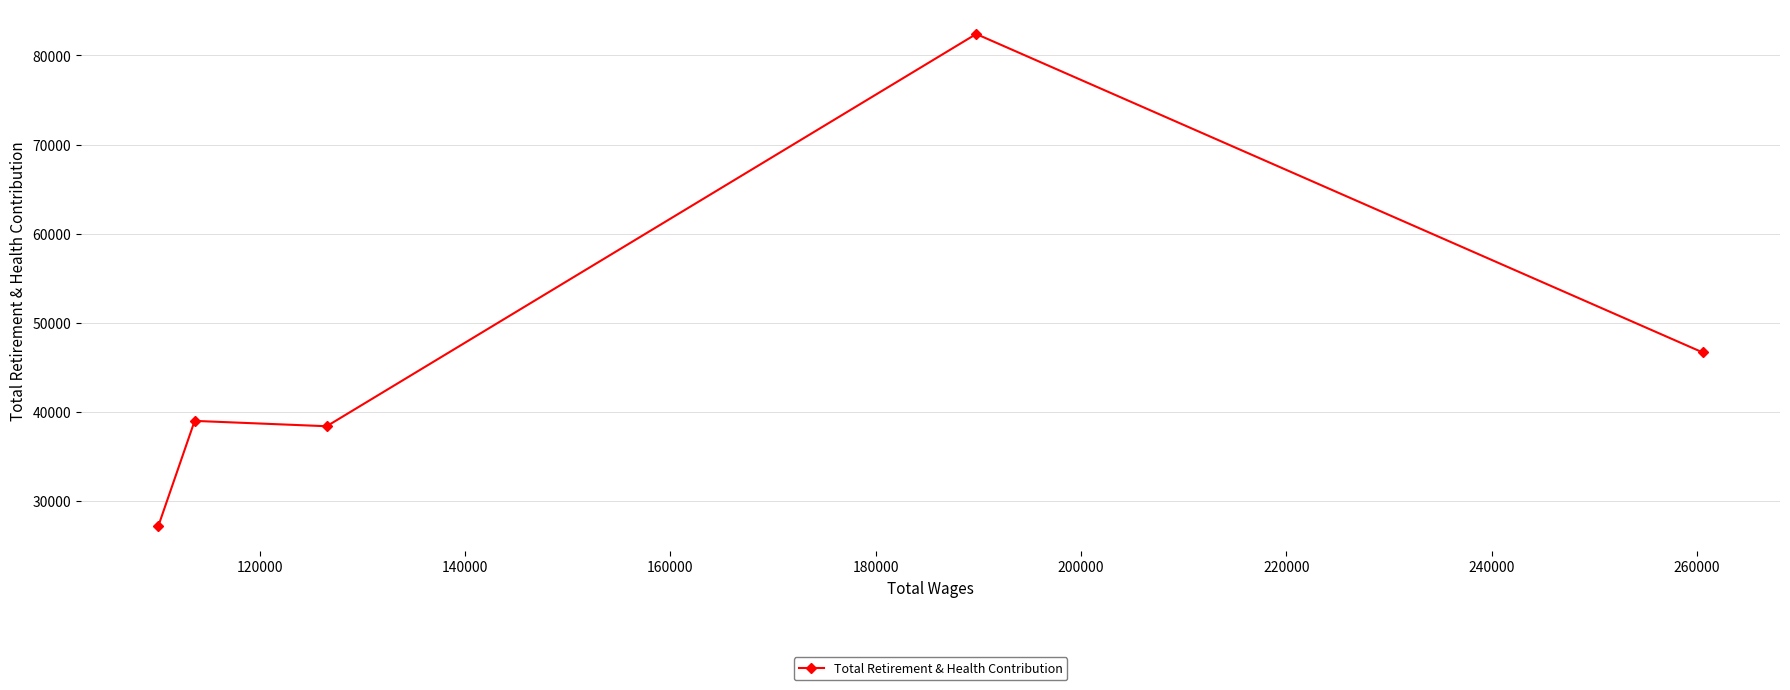

What is the value of the 1st point from the left?

27185